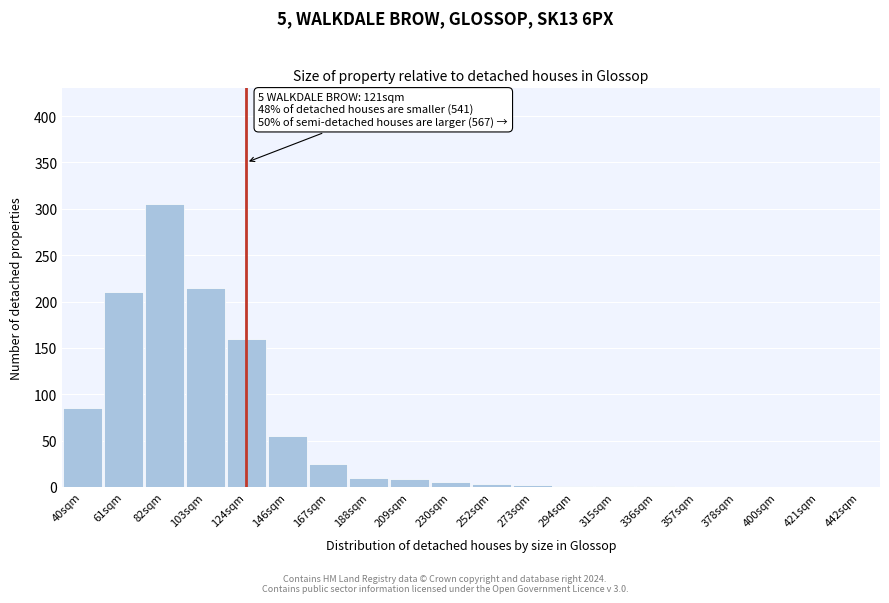

The chart shows a value of 160 at 124sqm. True or false?

True